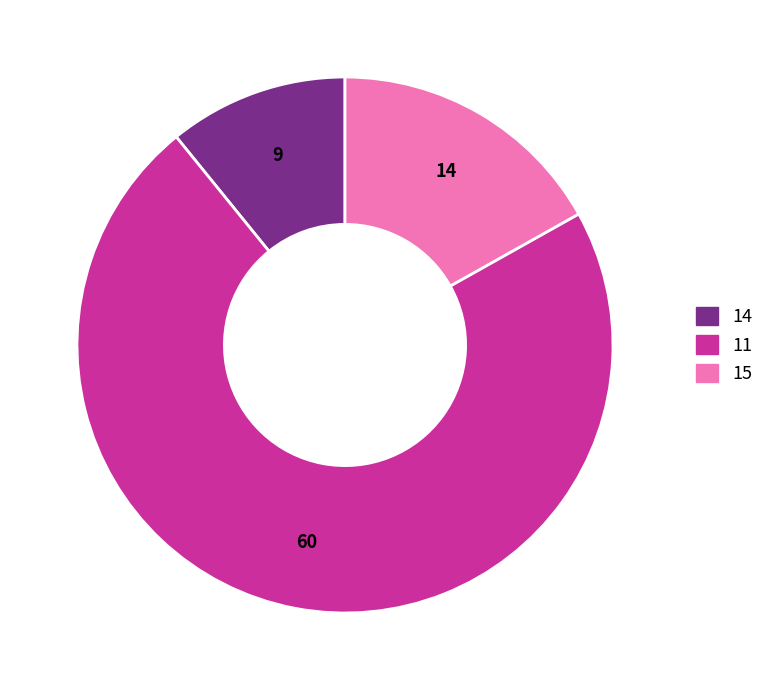

The 14 slice represents 11% of the pie. True or false?

True